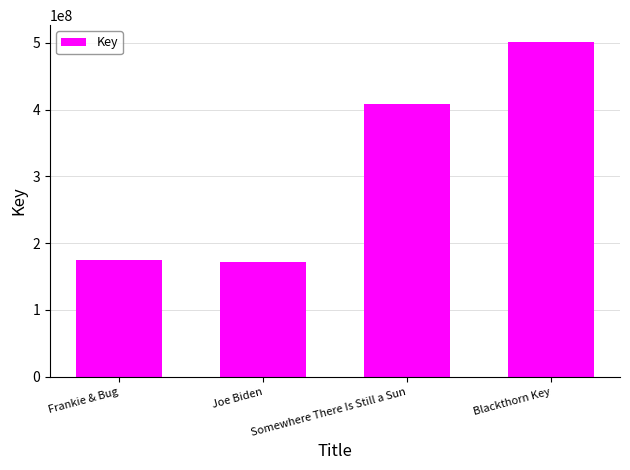

What is the change in value from Frankie & Bug to Somewhere There Is Still a Sun?

+234734600